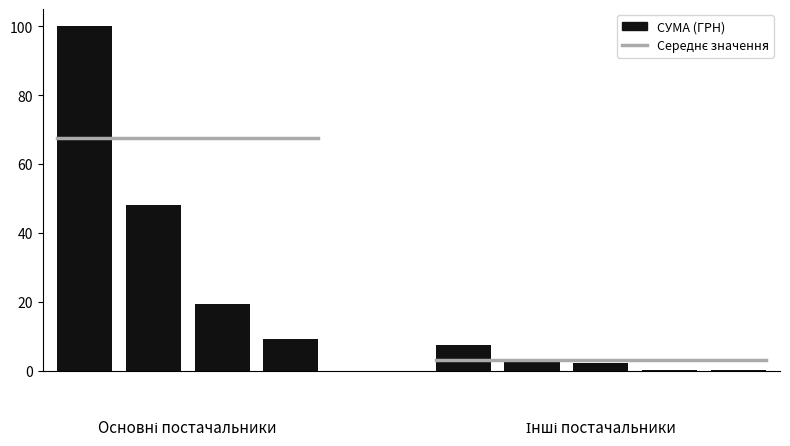

What is the value of the 5th bar from the left?

7.6